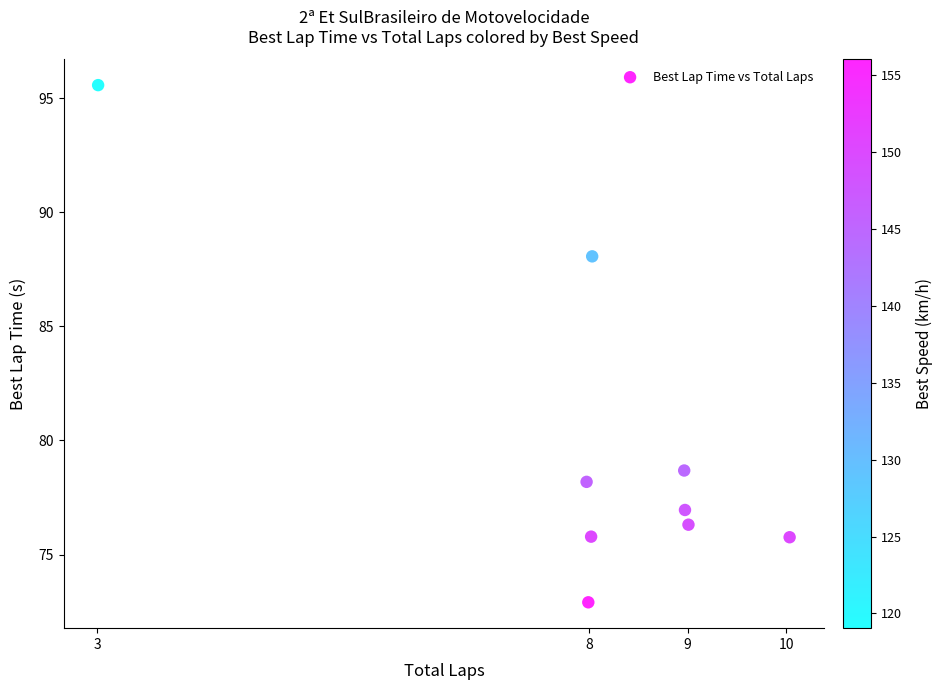

What Y value in the scatter plot is closest to 84?

88.1